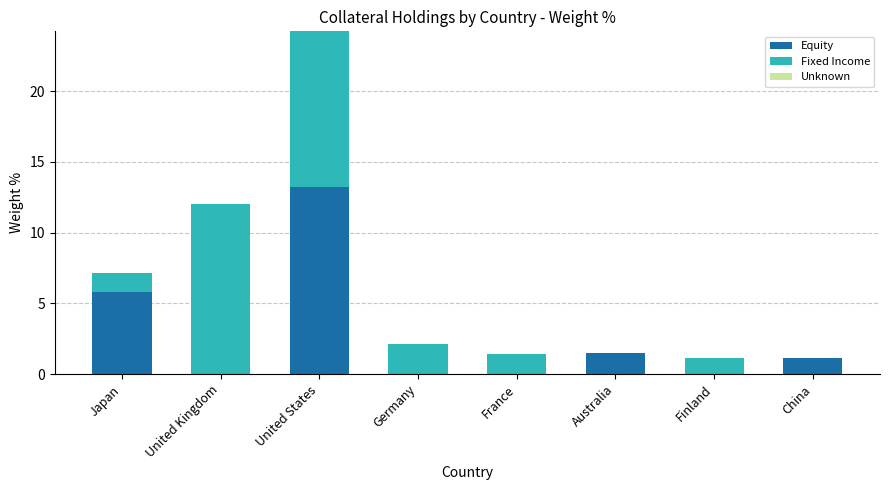

Are the bars grouped side by side (vs. stacked)?

No